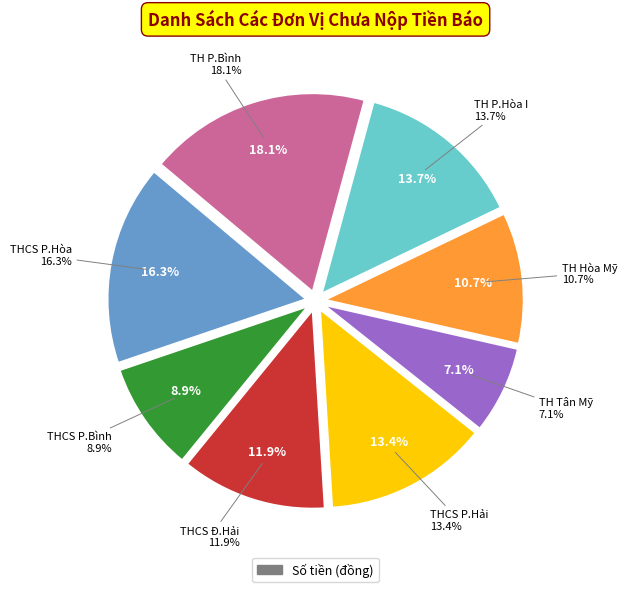

Approximately how many times larger is the value at THCS Phong Hòa compared to THCS Phong Bình?

1.8